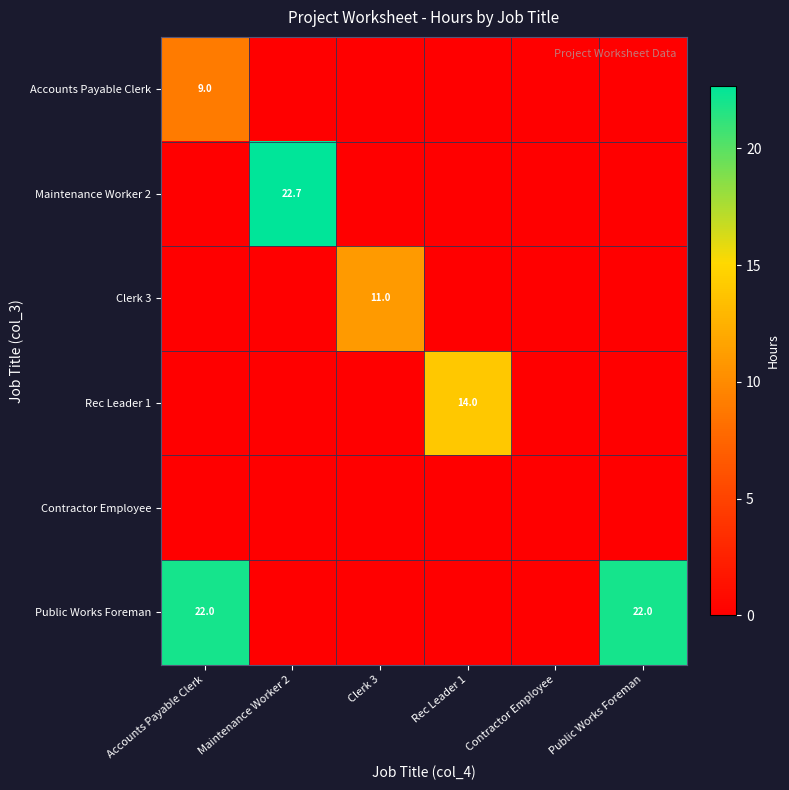

What is the greatest value displayed?

22.7